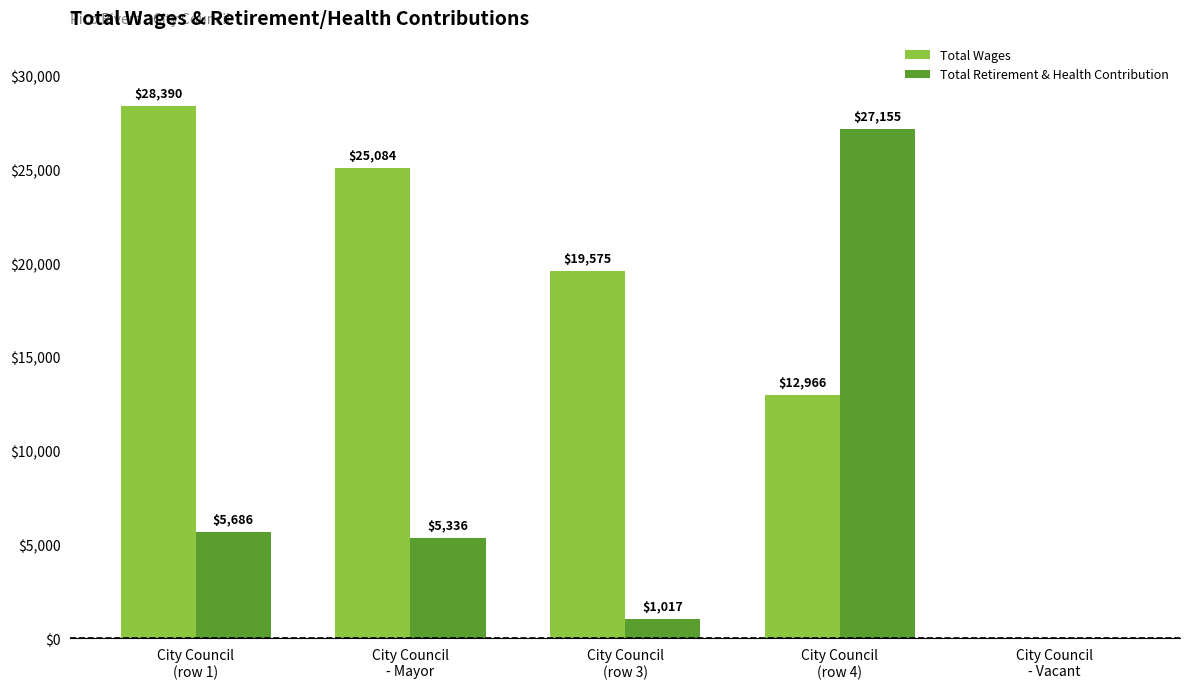

Does the chart contain stacked bars?

No